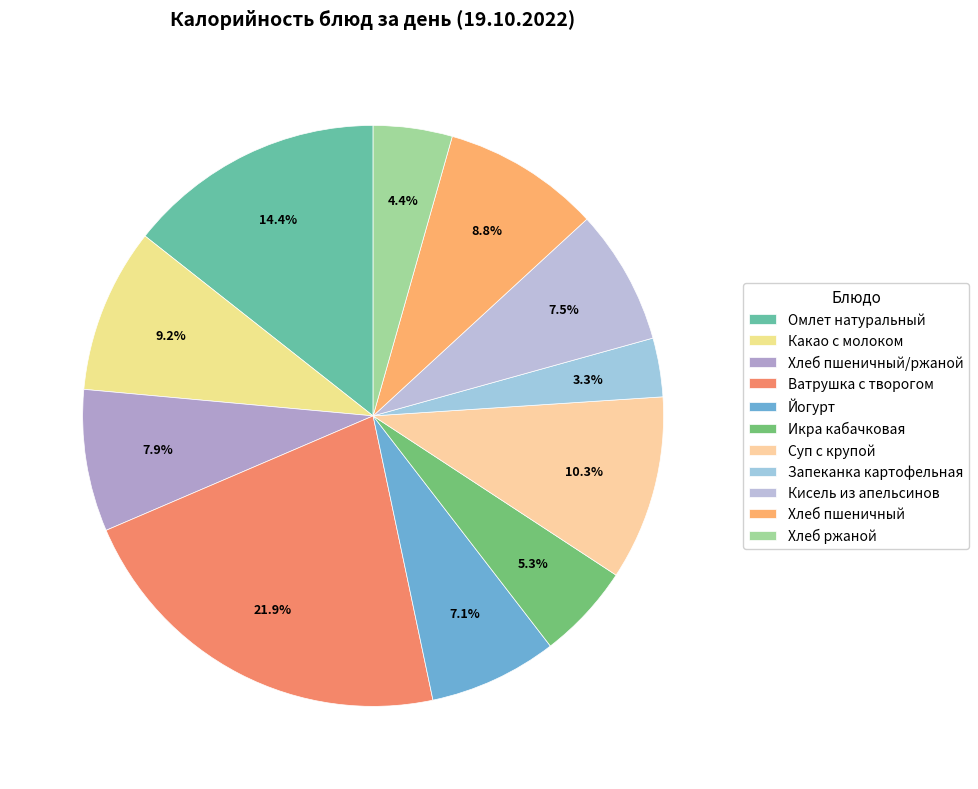

To the nearest percent, what percentage of the pie is Кисель из апельсинов?

8%